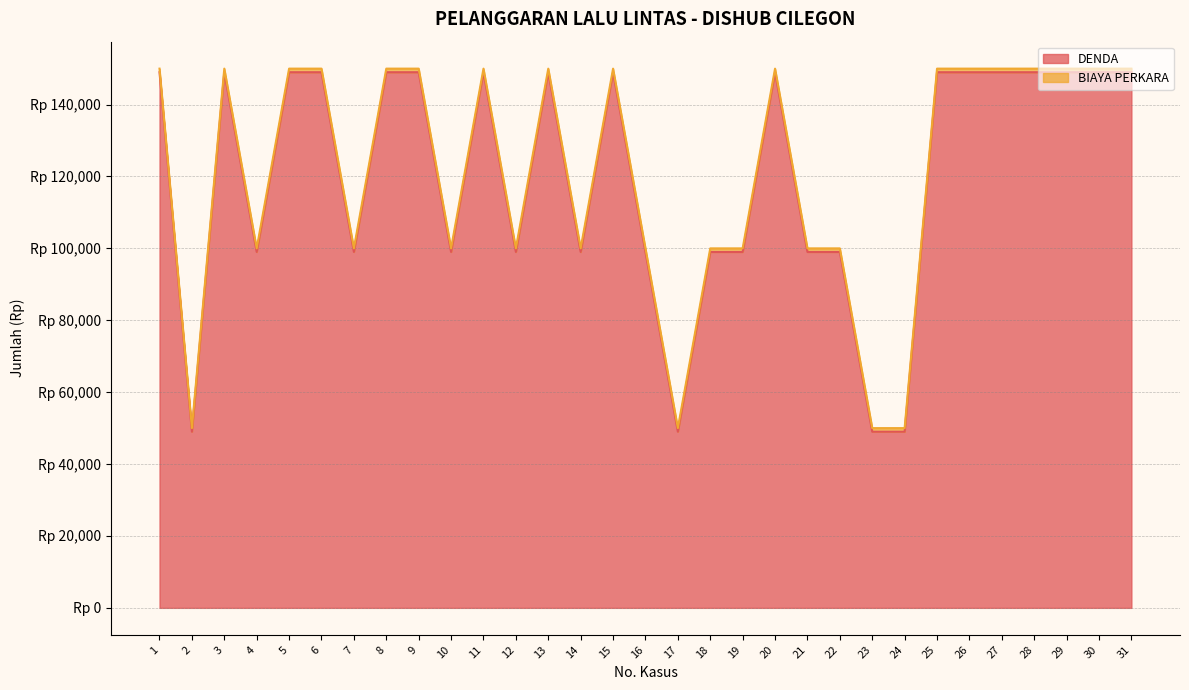

Which has a higher value, 1 or 7?

1